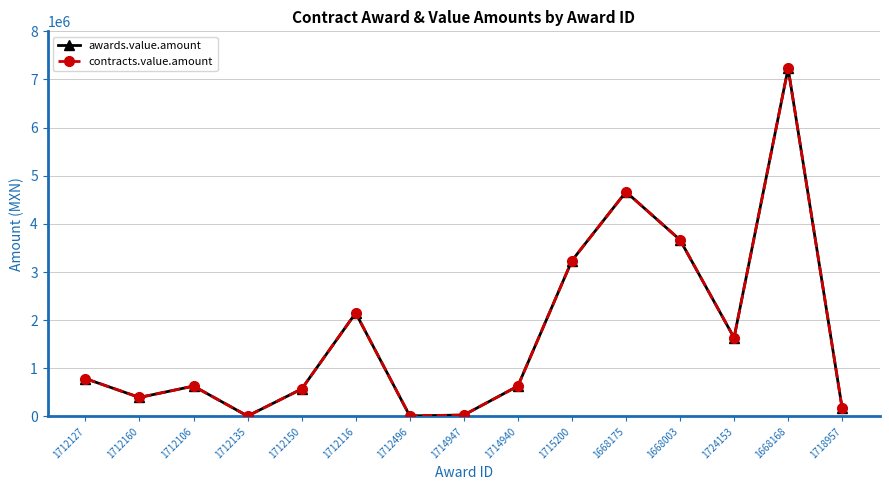

Where is contracts.value.amount nearest to the value 3620658?

1668003